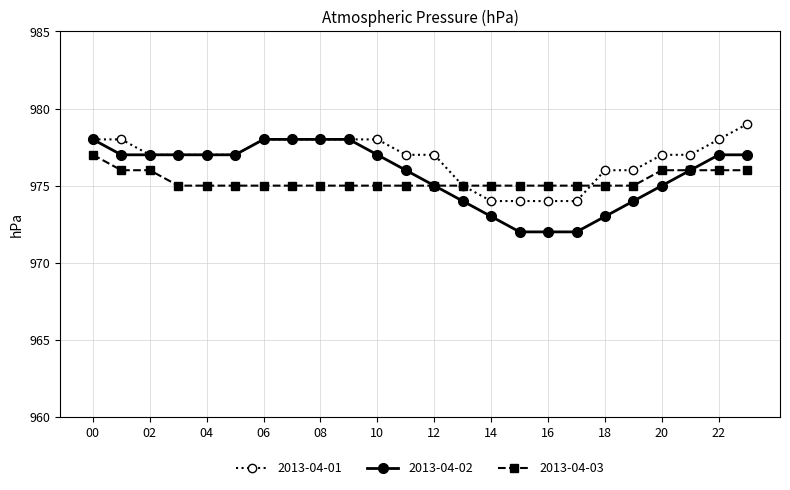

Which series has the largest total across all categories?

2013-04-01